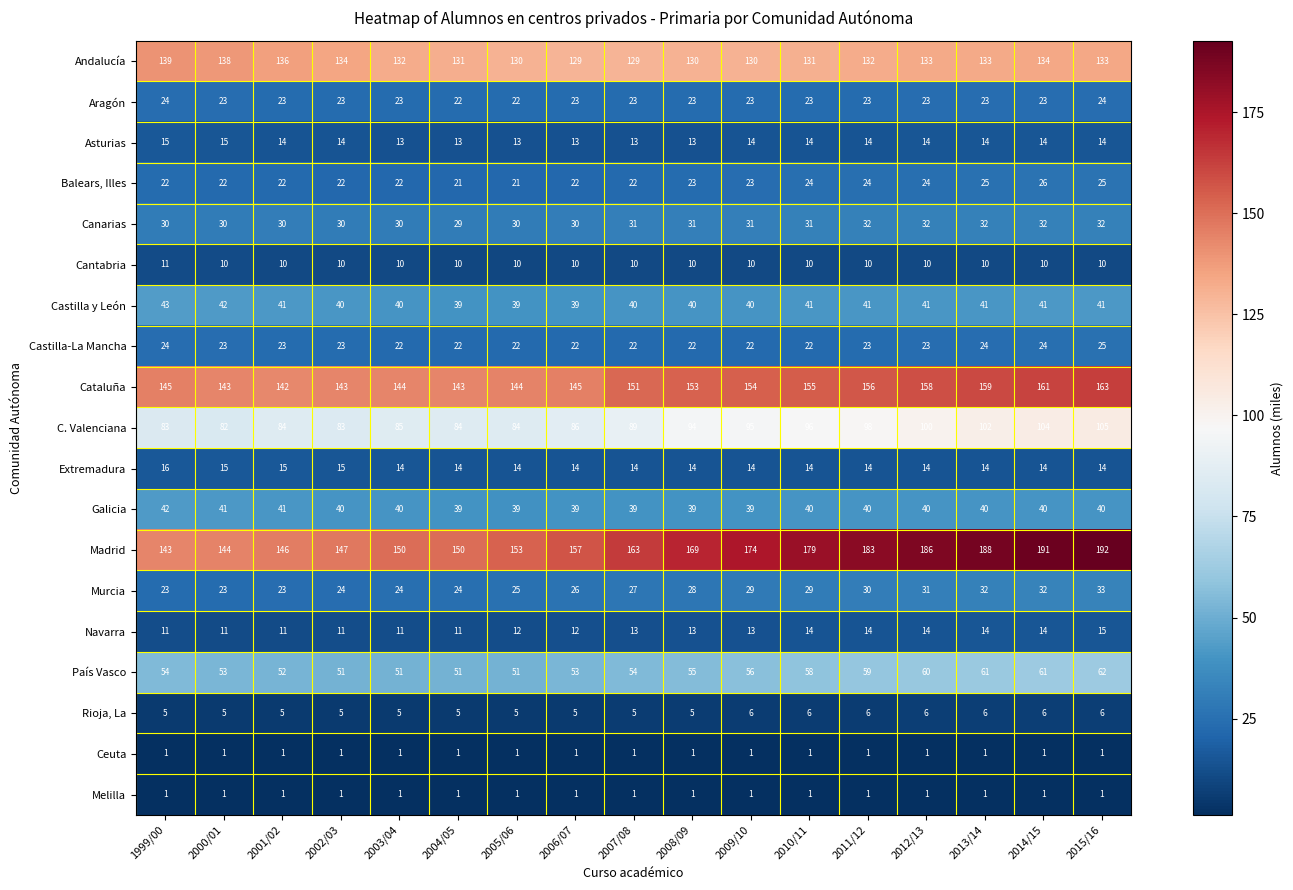

Between 2008/09 and 2013/14, which series saw the biggest shift?

Madrid